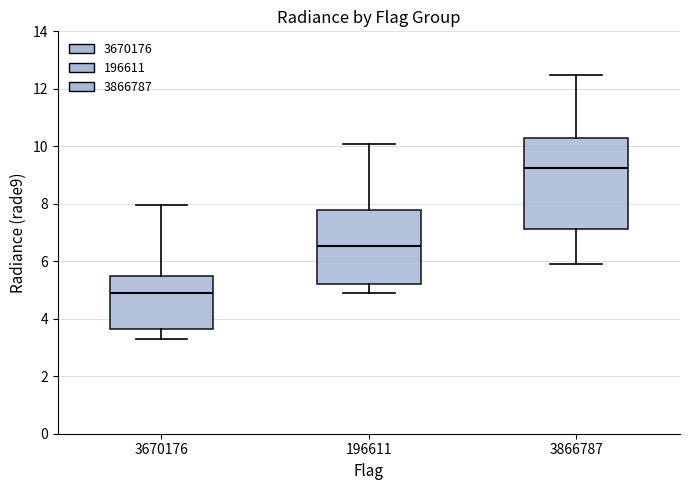

Which box is the tallest, from its lower edge to its upper edge?

3866787